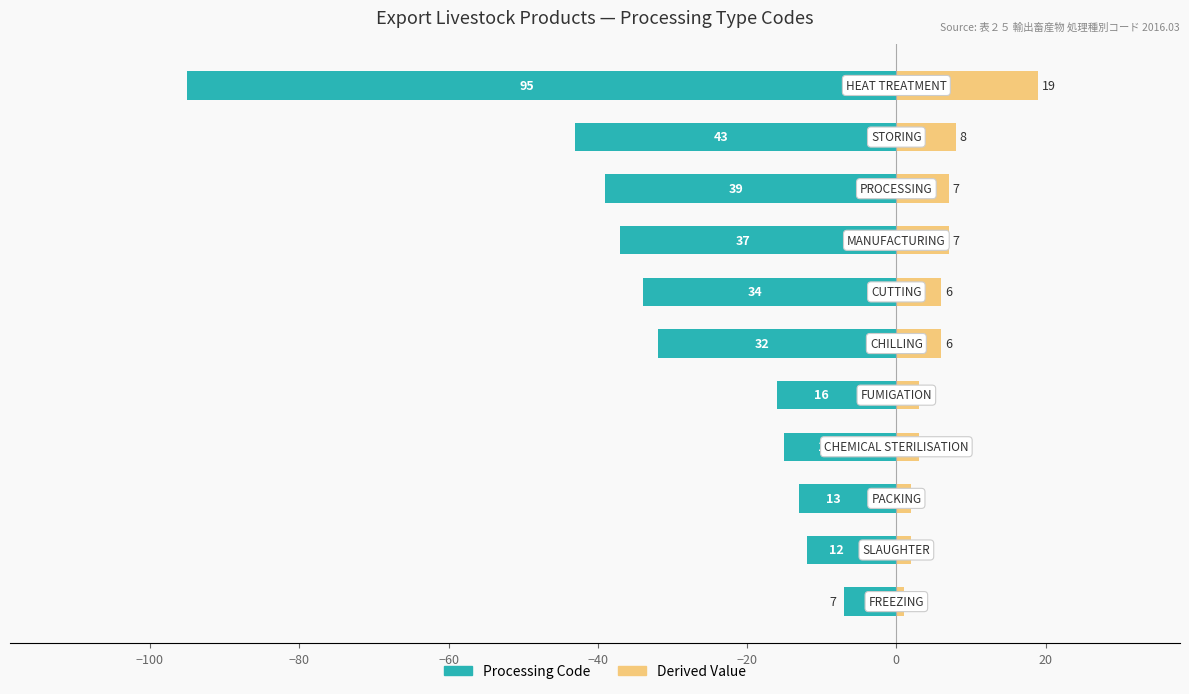

What is the difference between the maximum and minimum values in the Code (left) series?

88